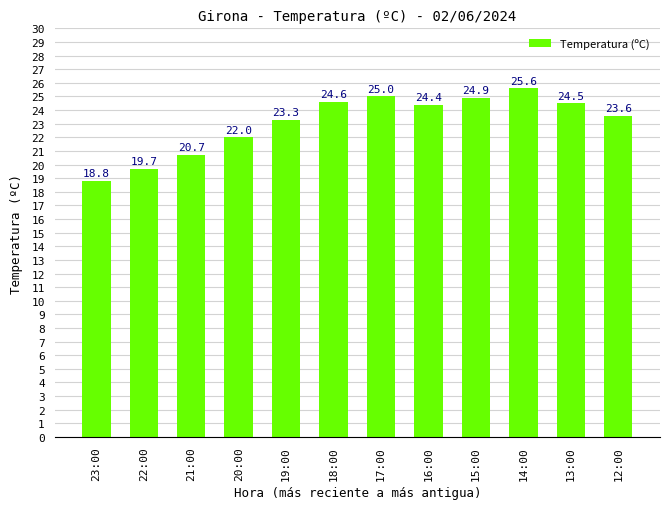

The value at 23:00 is 31.8. True or false?

False